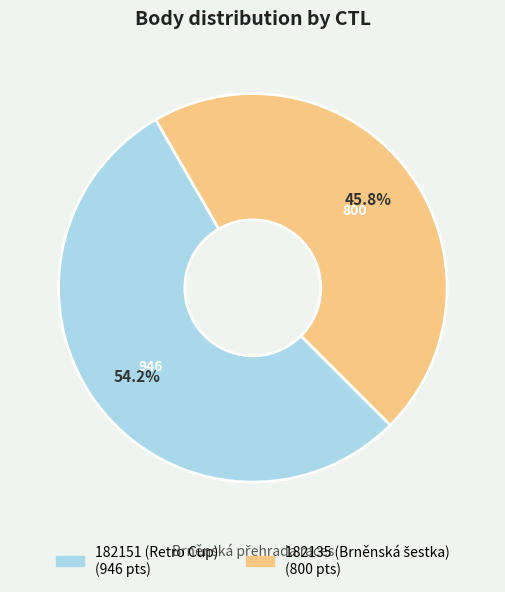

How much of the chart is everything except 182151 (Retro Cup)?

45.8%